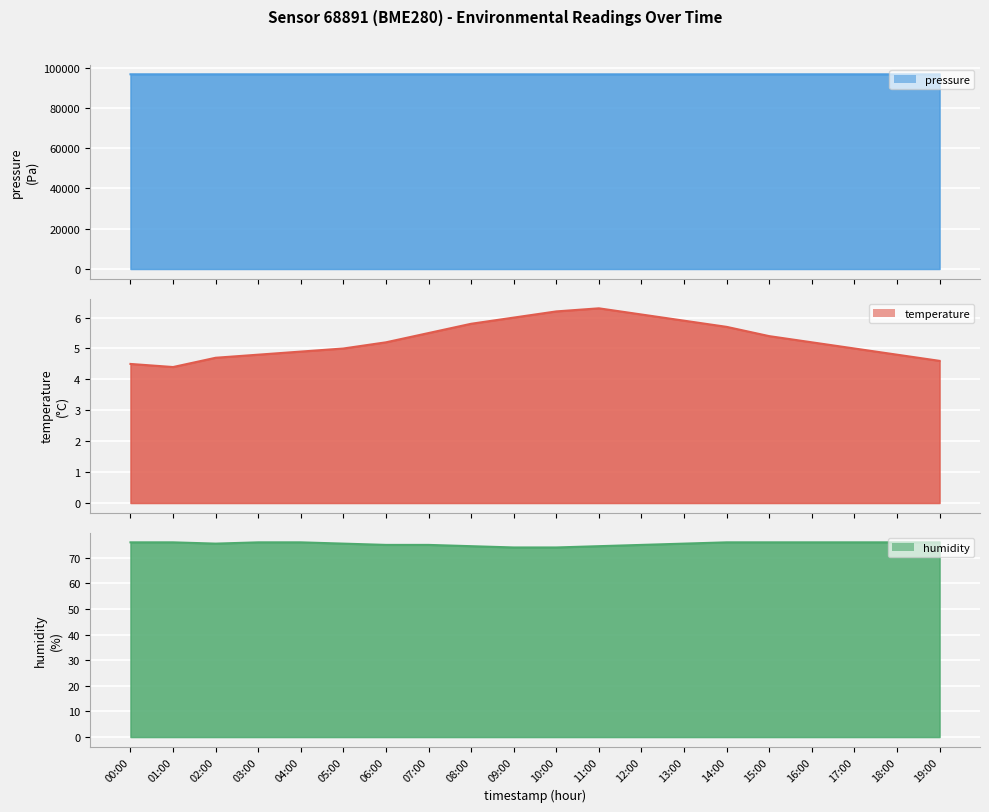

What is the value of the humidity point at the 5th from the left?

76.0